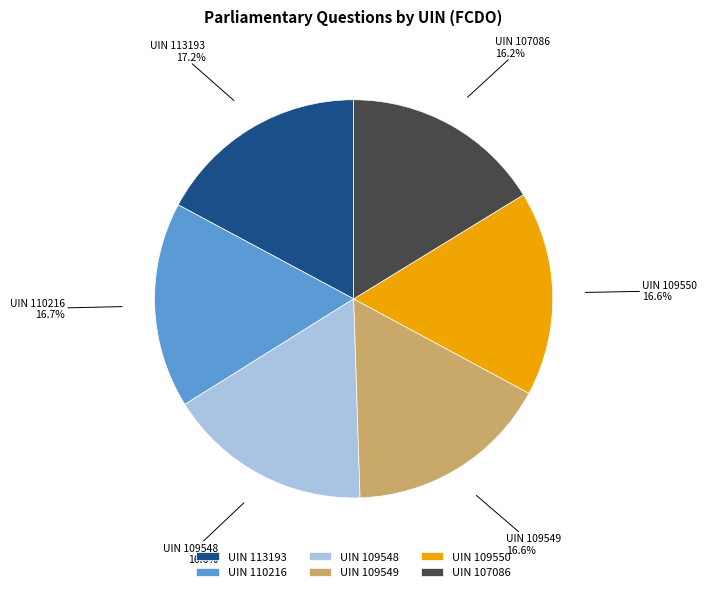

Is there any slice that represents more than half of the pie?

No